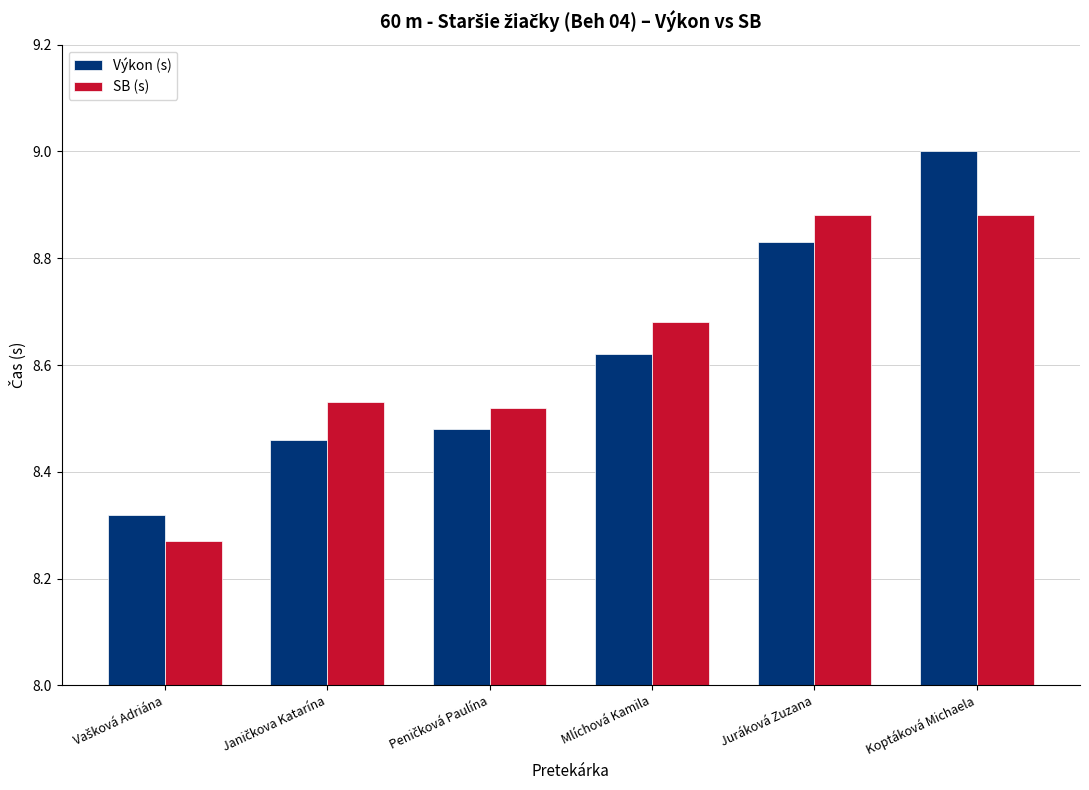

Which category has the highest value in the Výkon (s) series?

Koptáková Michaela